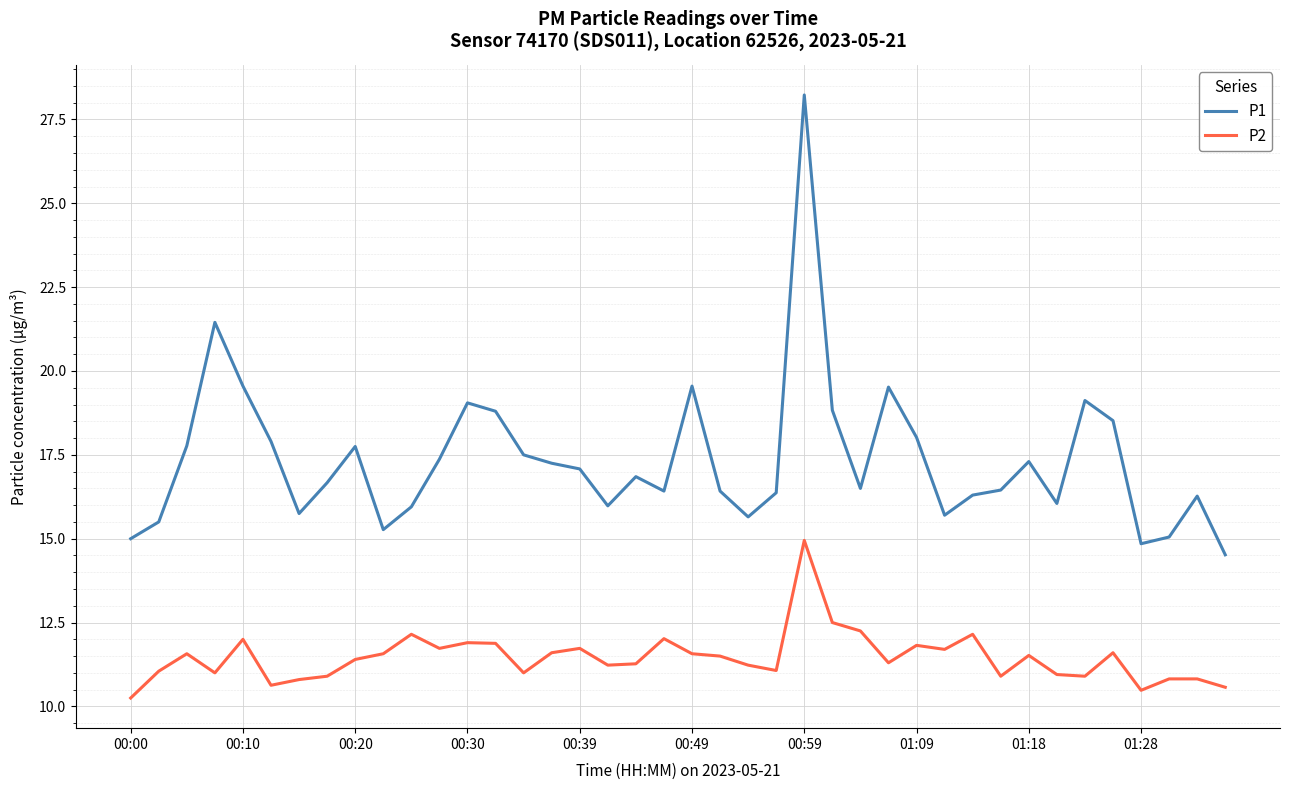

List the series in order of their overall mean, highest first.

P1, P2